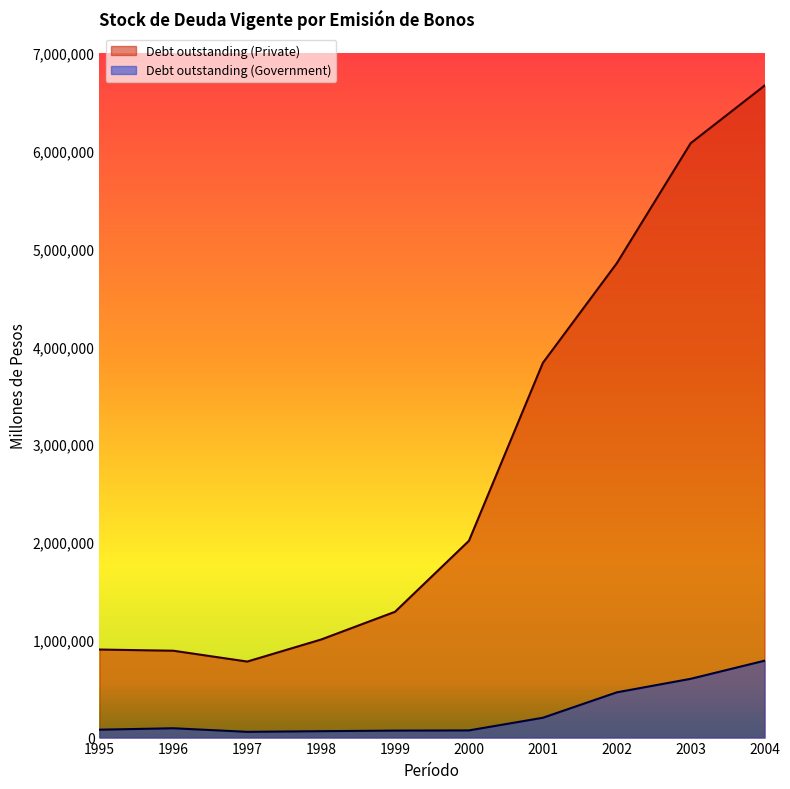

What is the difference between the maximum and minimum values in the Debt outstanding (Government) series?

727531